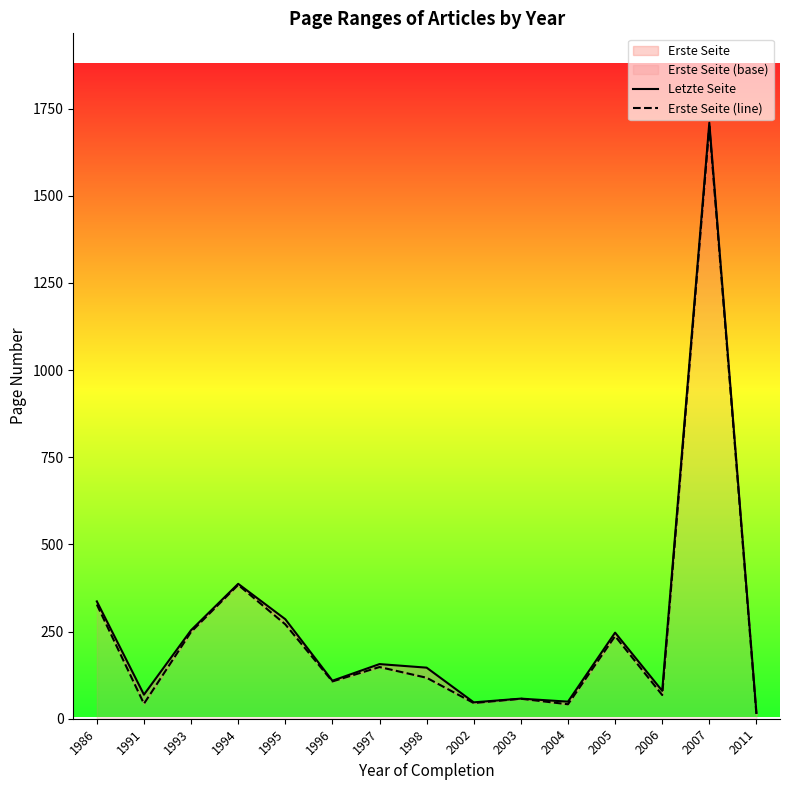

True or false: Erste Seite (line) and Letzte Seite cross at least once.

False